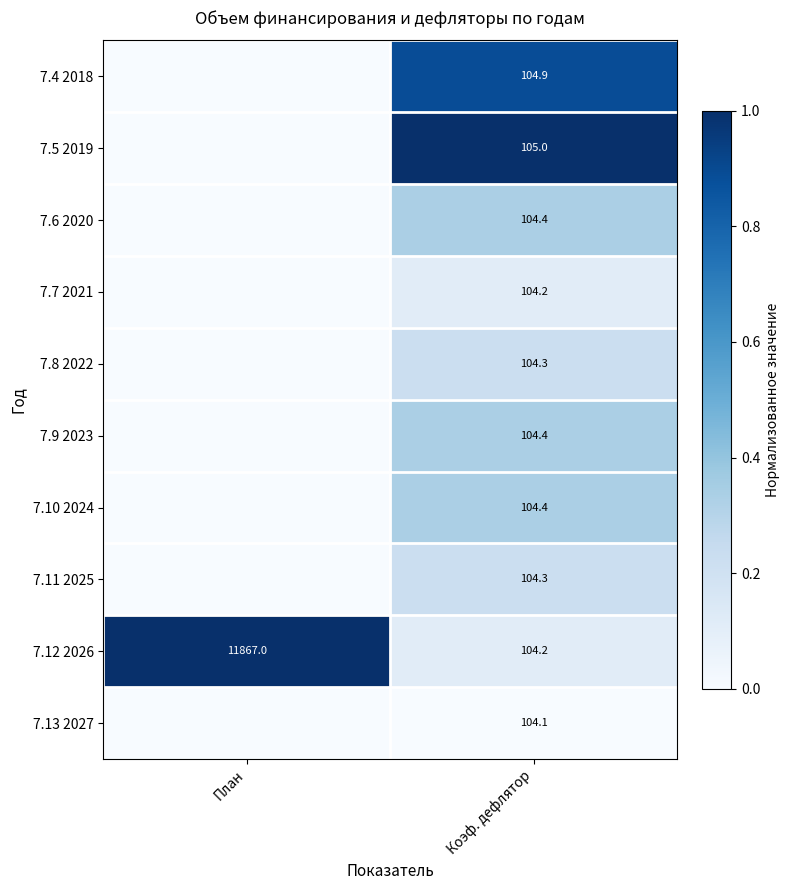

Which series has the widest spread of values?

7.5 2019